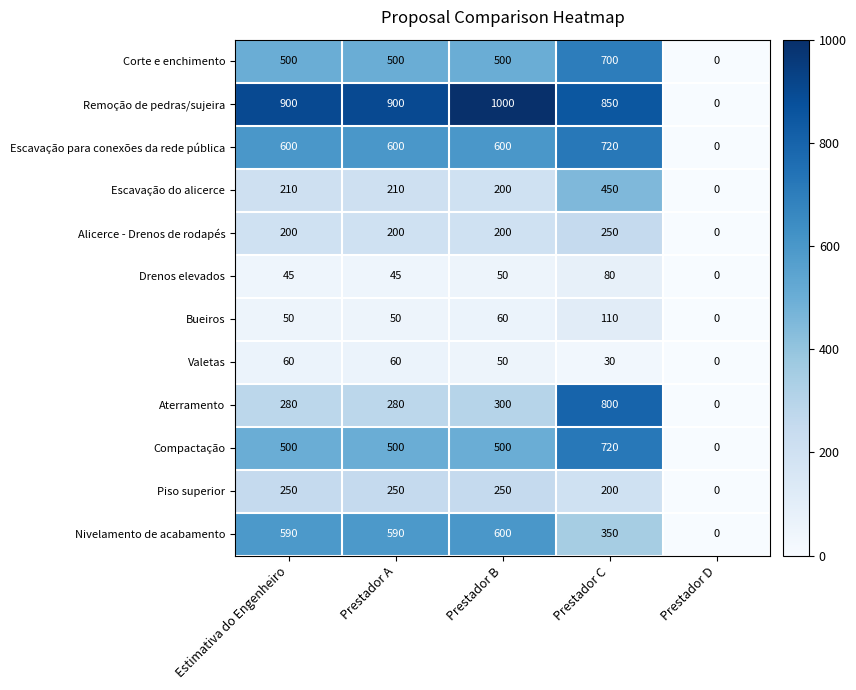

What is the difference between the highest and lowest values at Estimativa do Engenheiro?

855